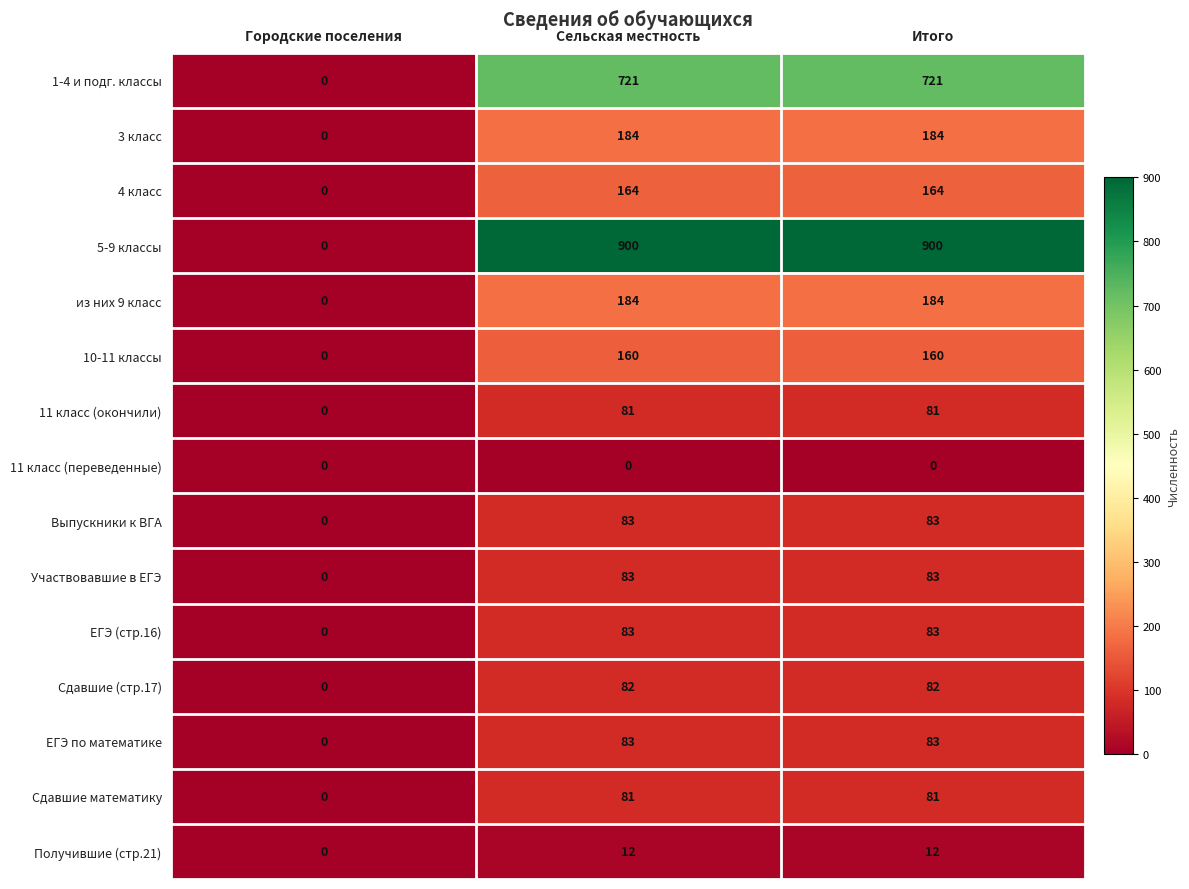

Is it true that 1-4 и подг. классы equals -463 at Городские поселения?

False